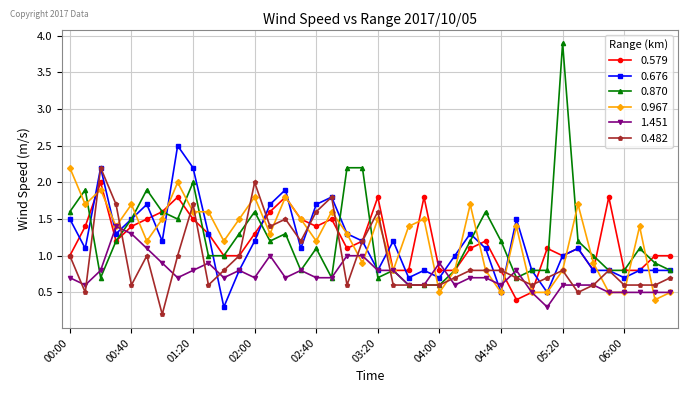

What is the greatest value displayed?

3.9